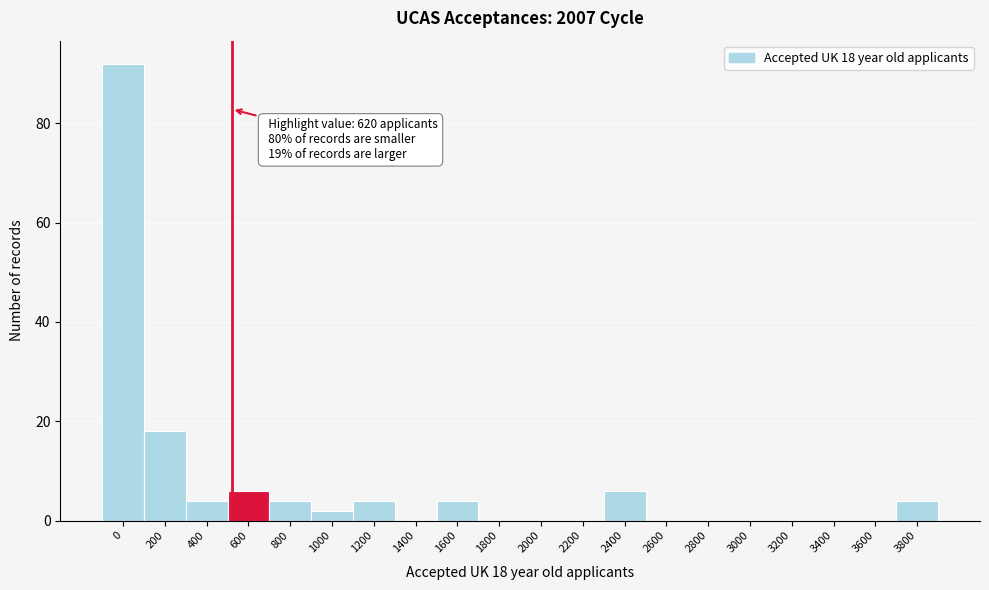

Reading left to right, what are all the values shown in this chart?

0=92	200=18	400=4	600=6	800=4	1000=2	1200=4	1400=0	1600=4	1800=0	2000=0	2200=0	2400=6	2600=0	2800=0	3000=0	3200=0	3400=0	3600=0	3800=4